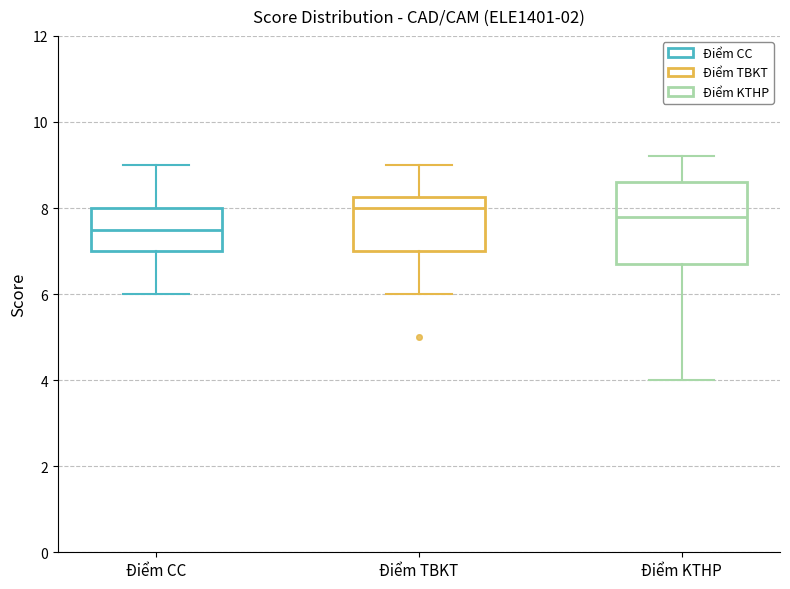

Reading left to right, read every box against the y-axis: the position of its median line, the range the box covers, and the ends of its whiskers. The values are not printed on the chart, so give them approximately, as read against the axis.

Điểm CC: median 7.6, box 7.0 to 8.0, whiskers 6.0 to 9.0
Điểm TBKT: median 8.0, box 7.0 to 8.2, whiskers 6.0 to 9.0
Điểm KTHP: median 7.8, box 6.8 to 8.6, whiskers 4.0 to 9.2